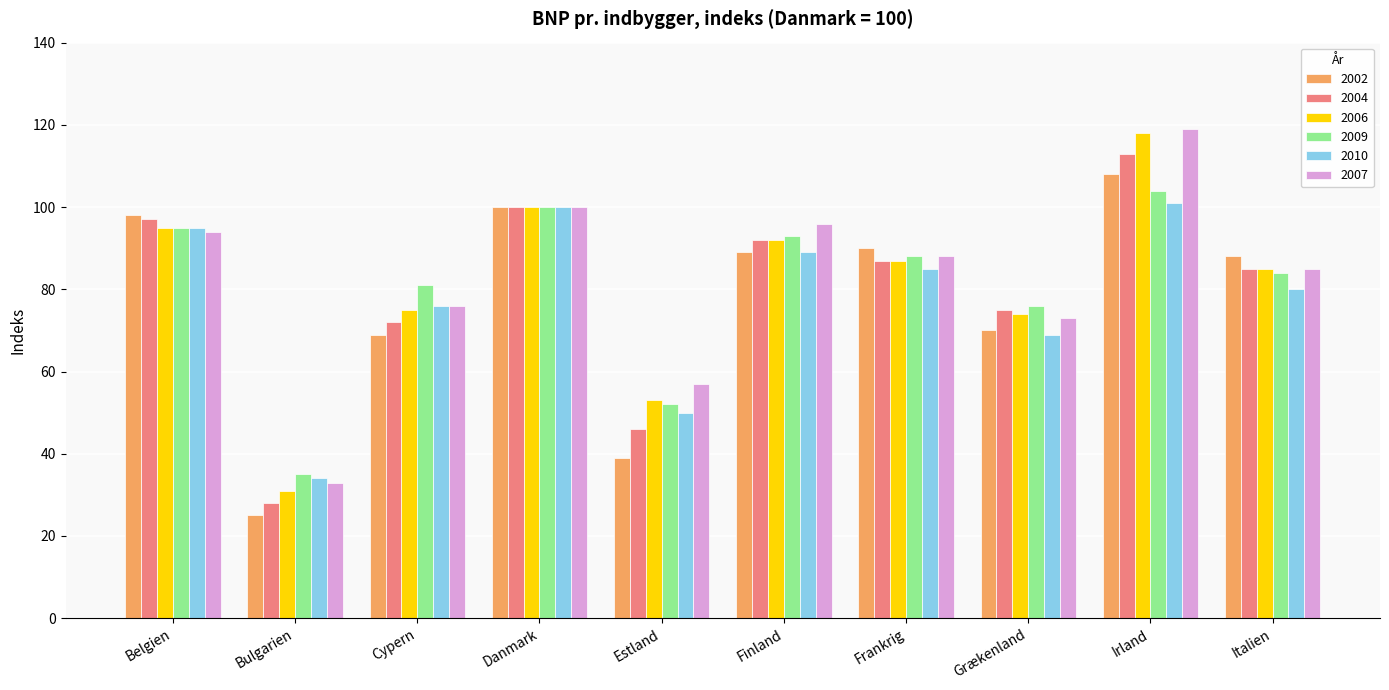

What is the label of the 7th bar from the right?

Danmark